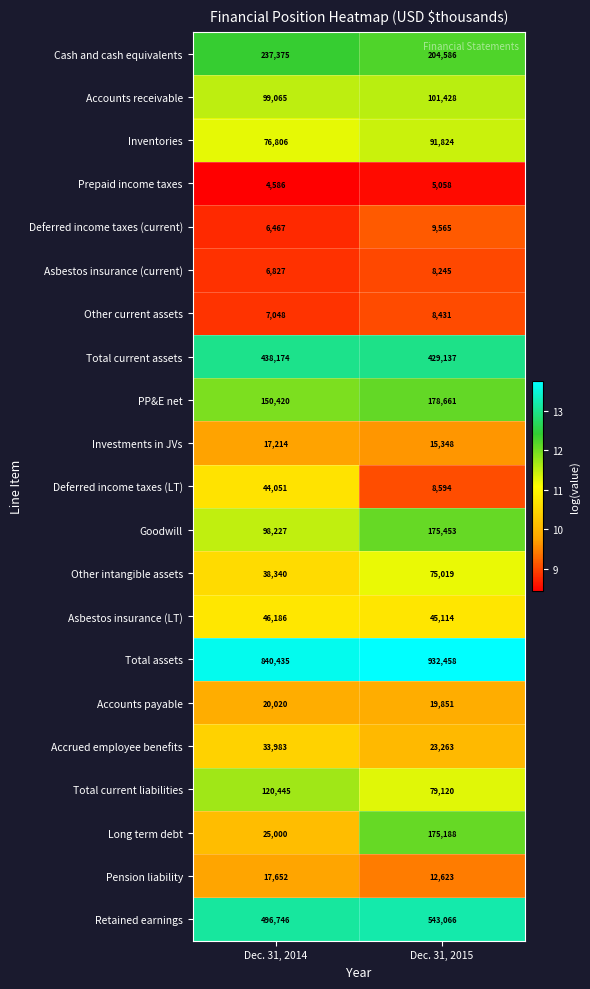

What value does the Investments in JVs series have at Dec. 31, 2015, to the nearest 50?

15350